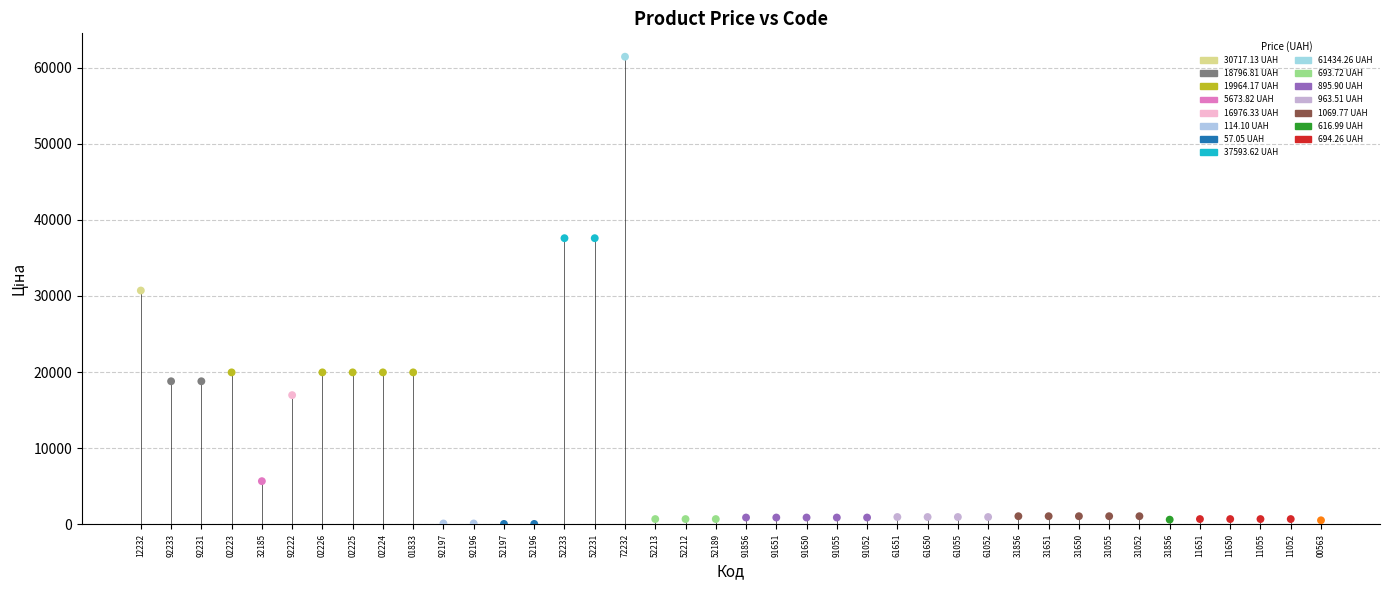

What is the range of Y values (max minus min)?

61377.2